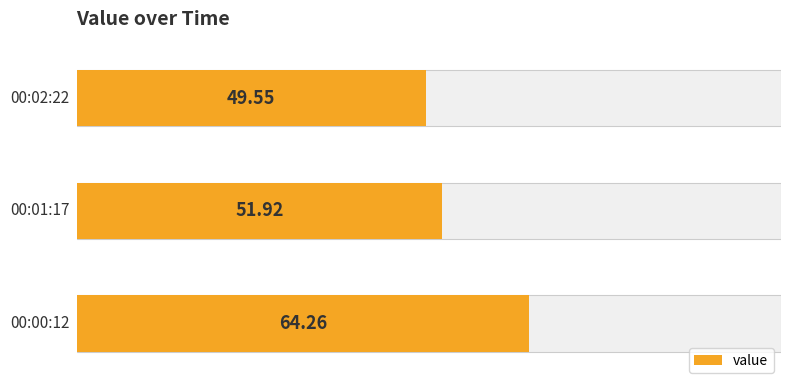

Rank the categories by value from lowest to highest.

2, 1, 0